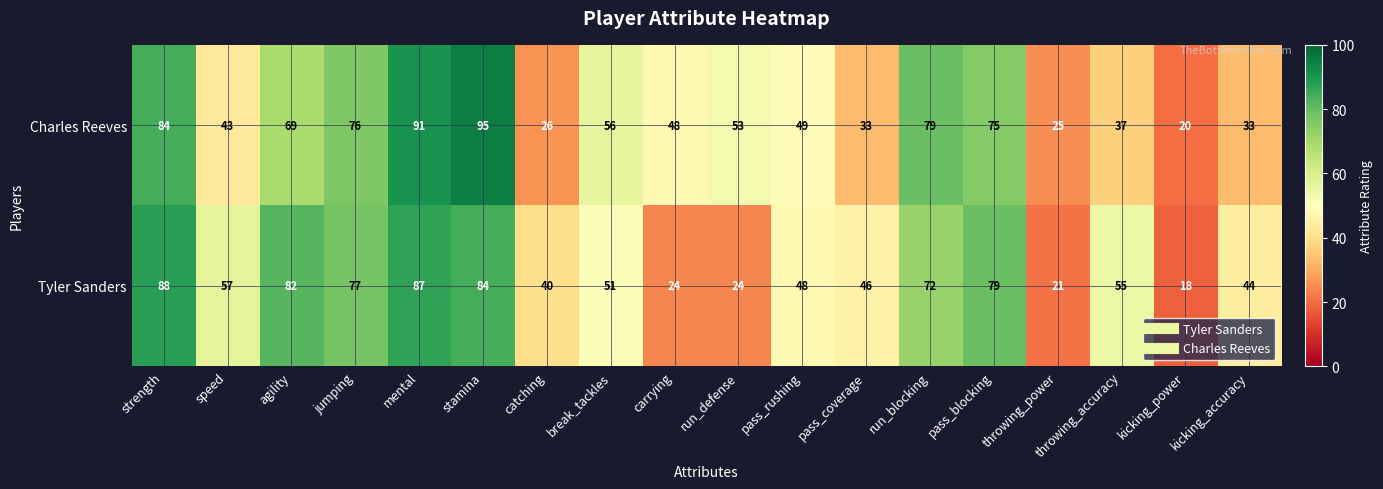

At which category is the sum across all series the highest?

stamina